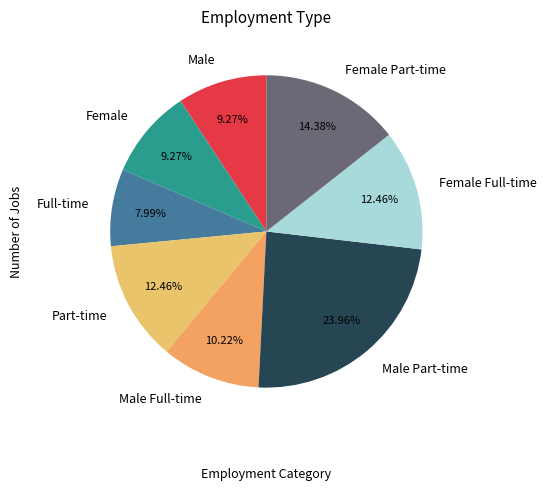

What percentage is NOT represented by Full-time?

92.0%